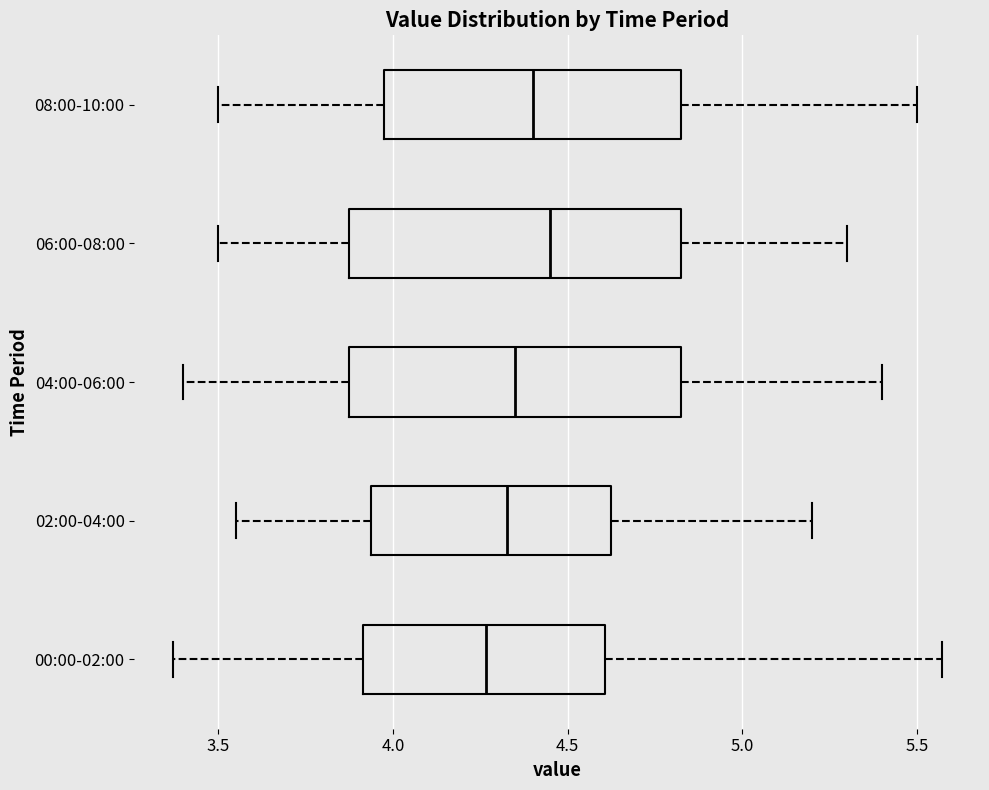

Reading bottom to top, read every box against the x-axis: the position of its median line, the range the box covers, and the ends of its whiskers. The values are not printed on the chart, so give them approximately, as read against the axis.

00:00-02:00: median 4.25, box 3.90 to 4.60, whiskers 3.35 to 5.55
02:00-04:00: median 4.35, box 3.95 to 4.65, whiskers 3.55 to 5.20
04:00-06:00: median 4.35, box 3.90 to 4.85, whiskers 3.40 to 5.40
06:00-08:00: median 4.45, box 3.90 to 4.85, whiskers 3.50 to 5.30
08:00-10:00: median 4.40, box 4.00 to 4.85, whiskers 3.50 to 5.50